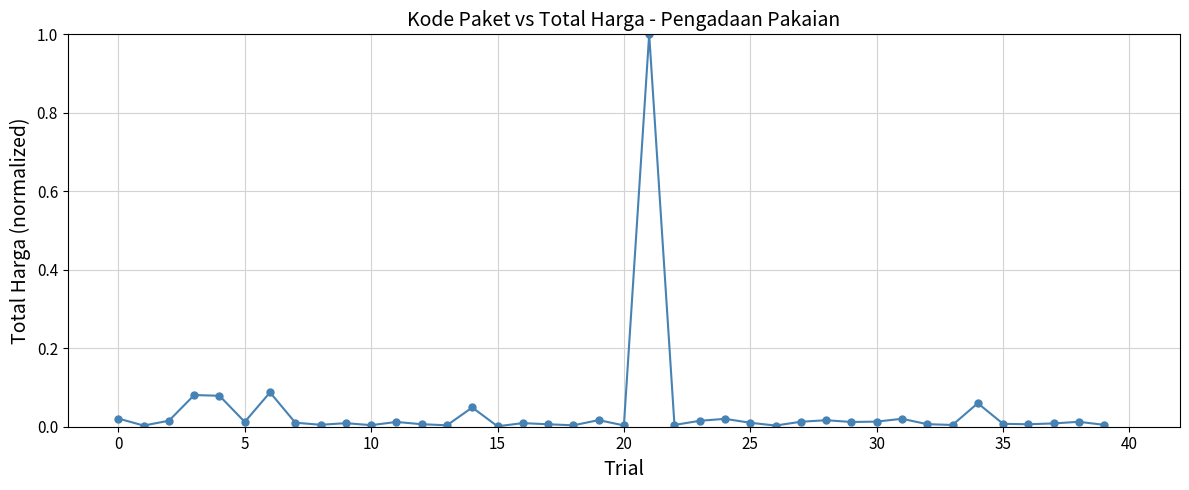

True or false: there are more than 2 points higher than both neighbors.

True